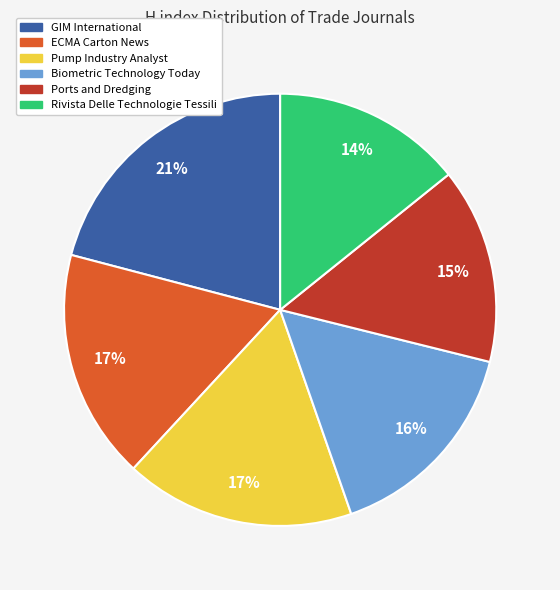

To the nearest percent, what percentage of the pie is ECMA Carton News?

17%